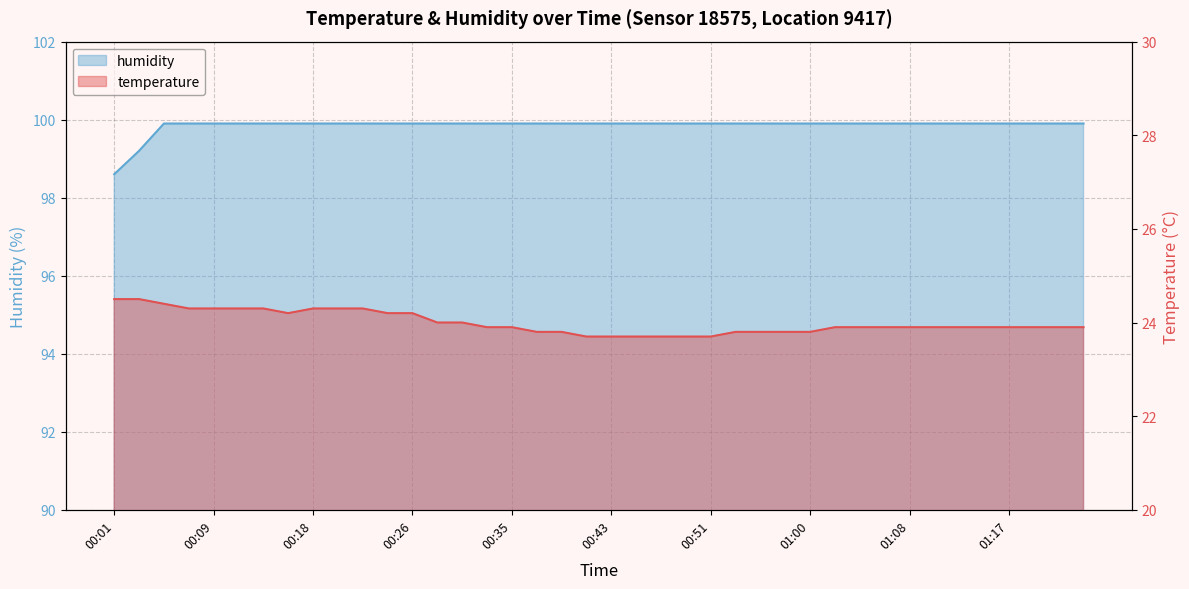

What are all the series names shown in the legend?

temperature, humidity